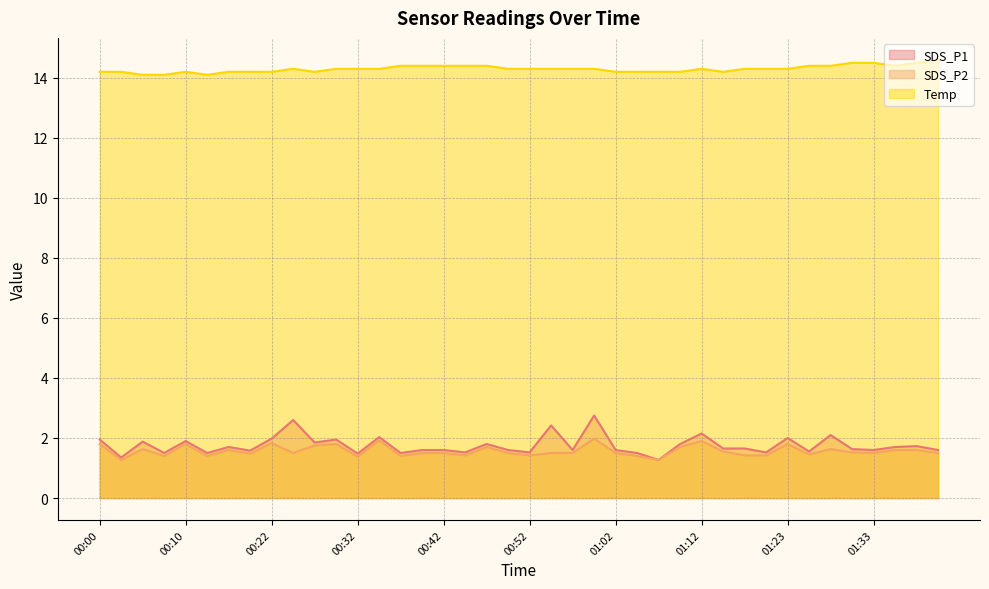

True or false: SDS_P2 and Temp intersect in this chart.

False